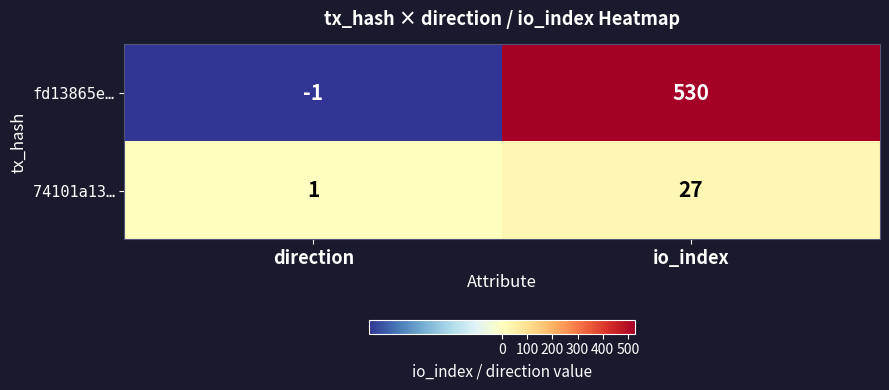

Which series has the widest spread of values?

fd13865e…